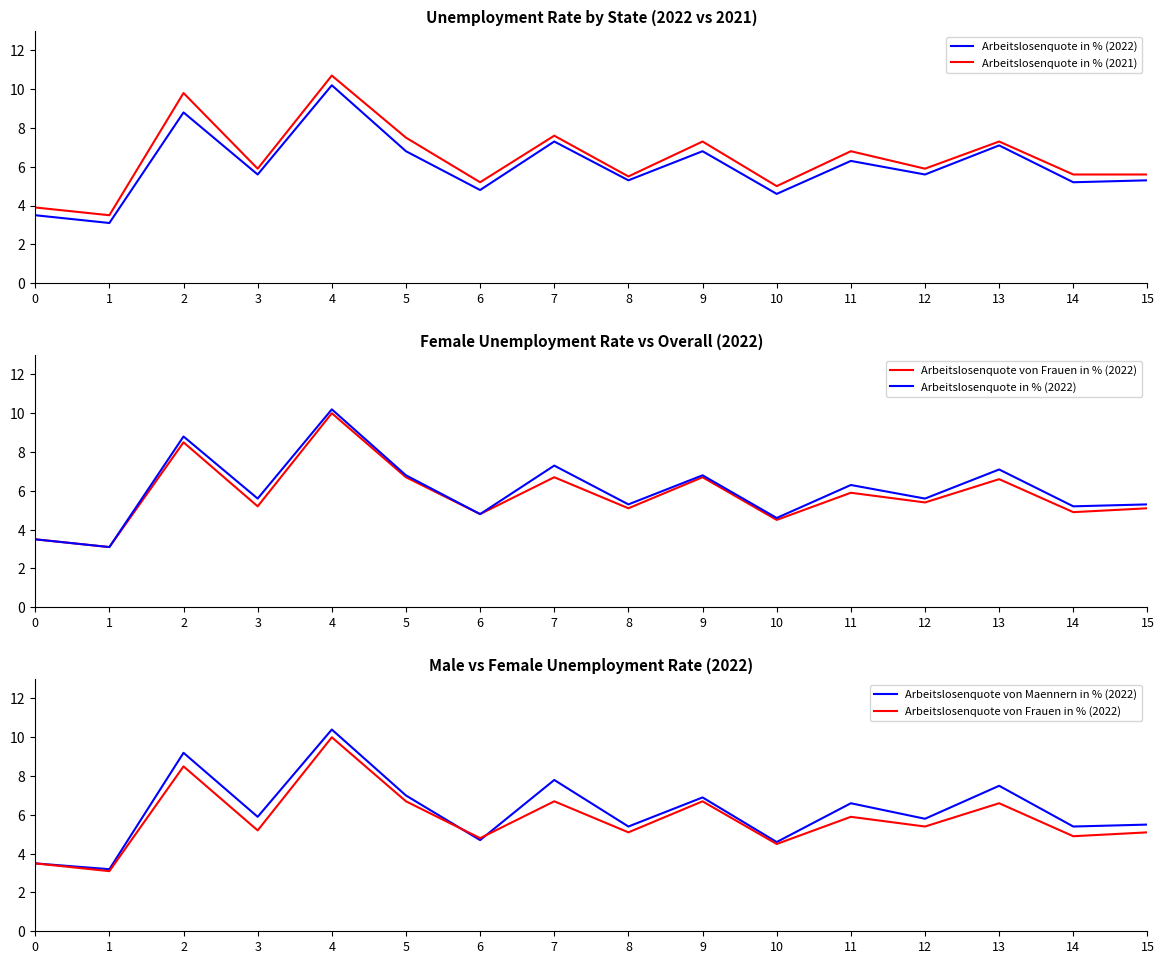

True or false: Arbeitslosenquote in % (2021) and Arbeitslosenquote von Frauen in % (2022) cross at least once.

False